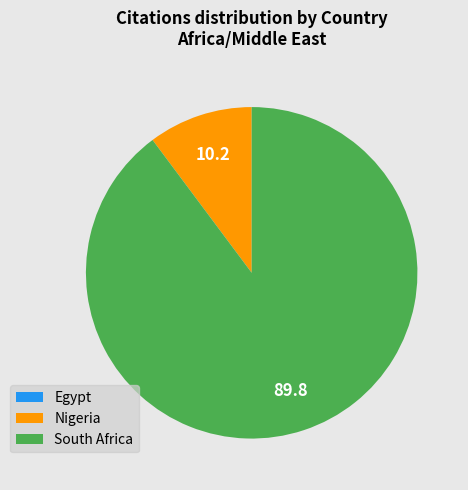

Is it true that South Africa is 80% of the pie?

False